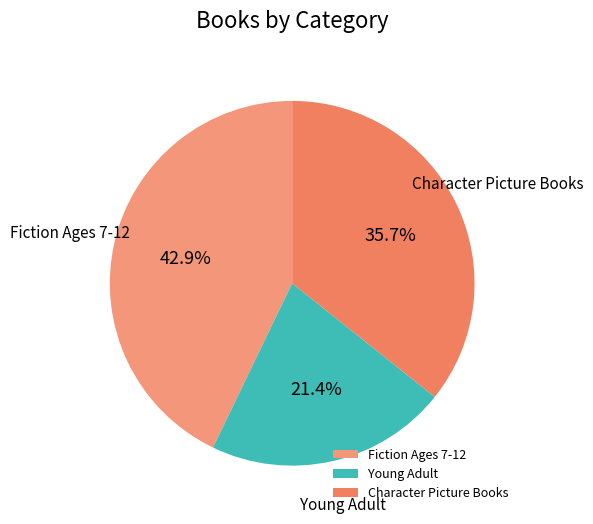

Which category has the biggest portion of the pie?

Fiction Ages 7-12